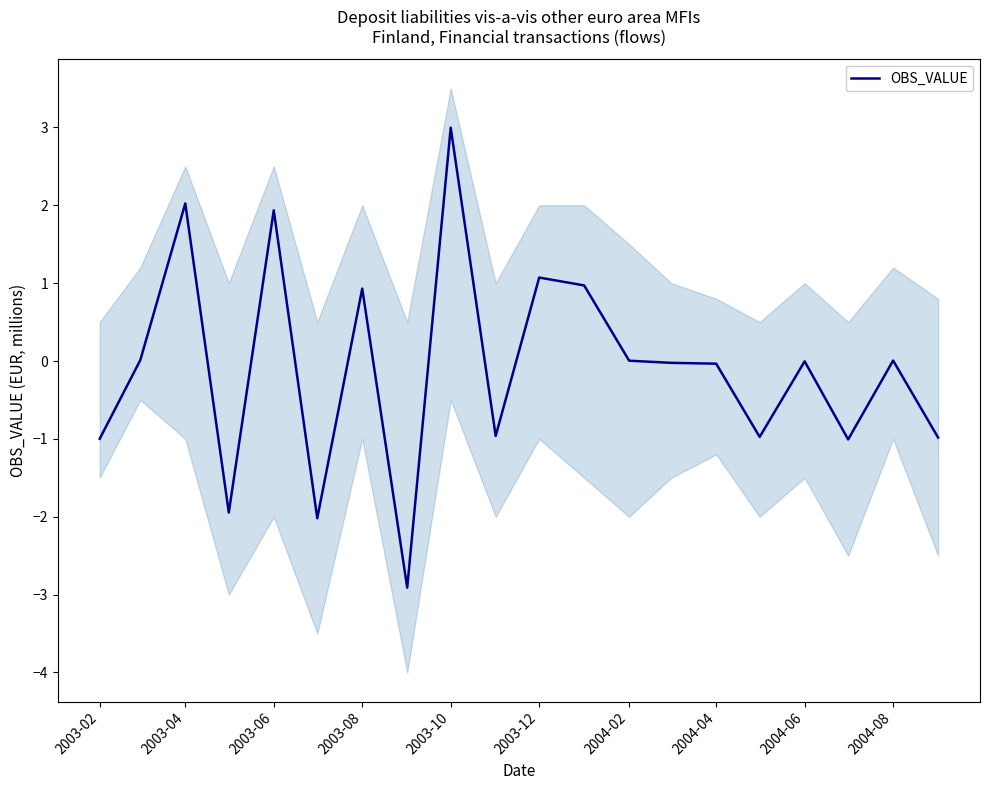

How many values are below zero?

11